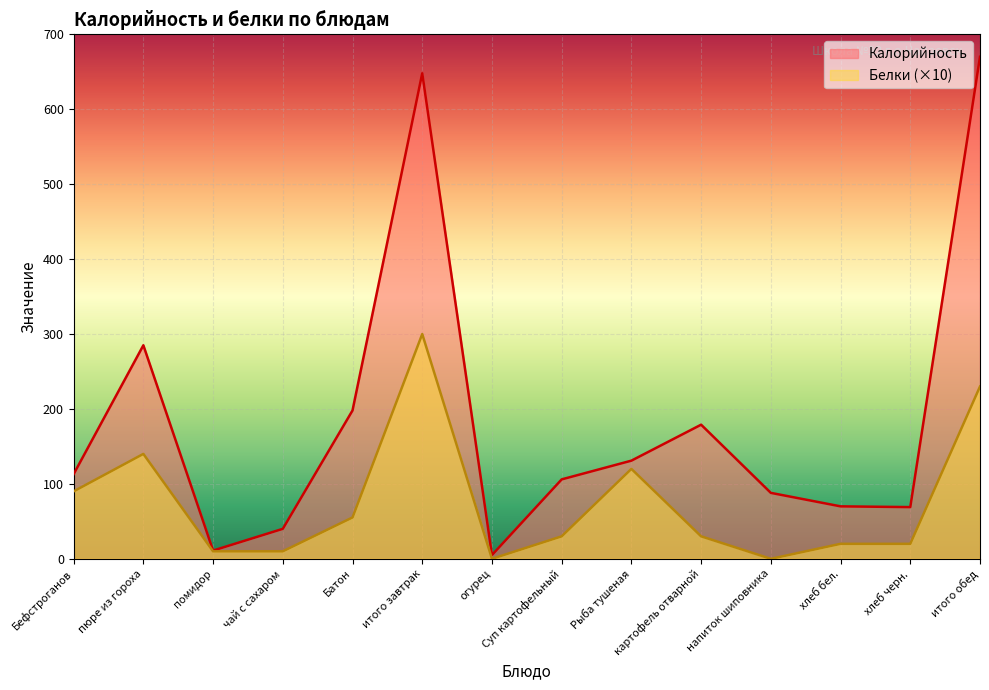

Rank the series by their average value, from lowest to highest.

Белки (×10), Калорийность